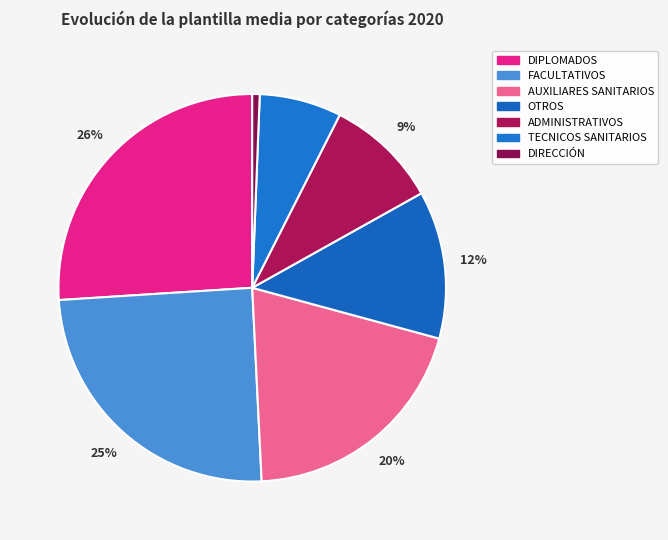

Which has a higher value, ADMINISTRATIVOS or TECNICOS SANITARIOS?

ADMINISTRATIVOS